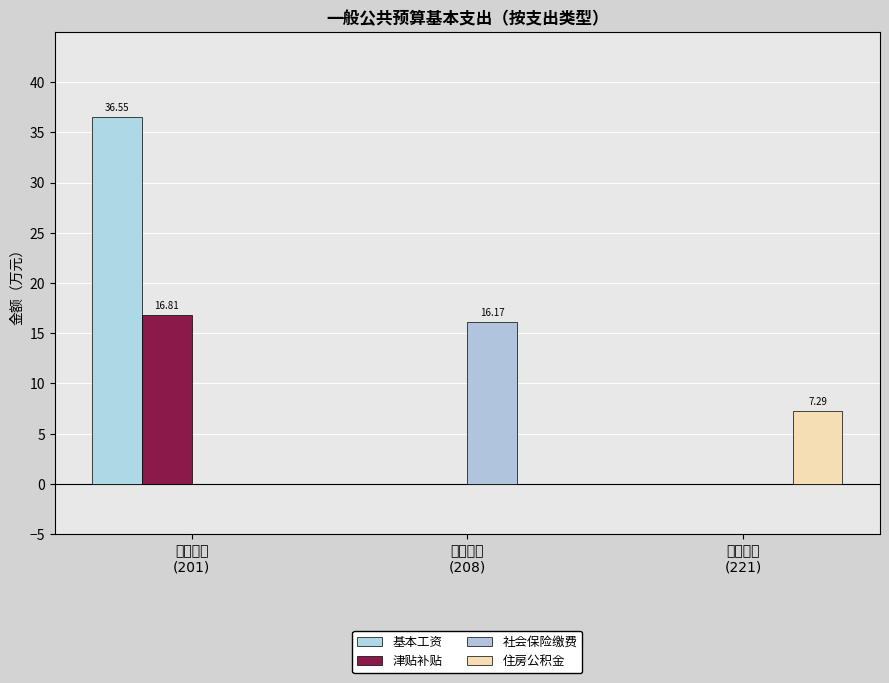

Which series has the largest range (max minus min)?

基本工资